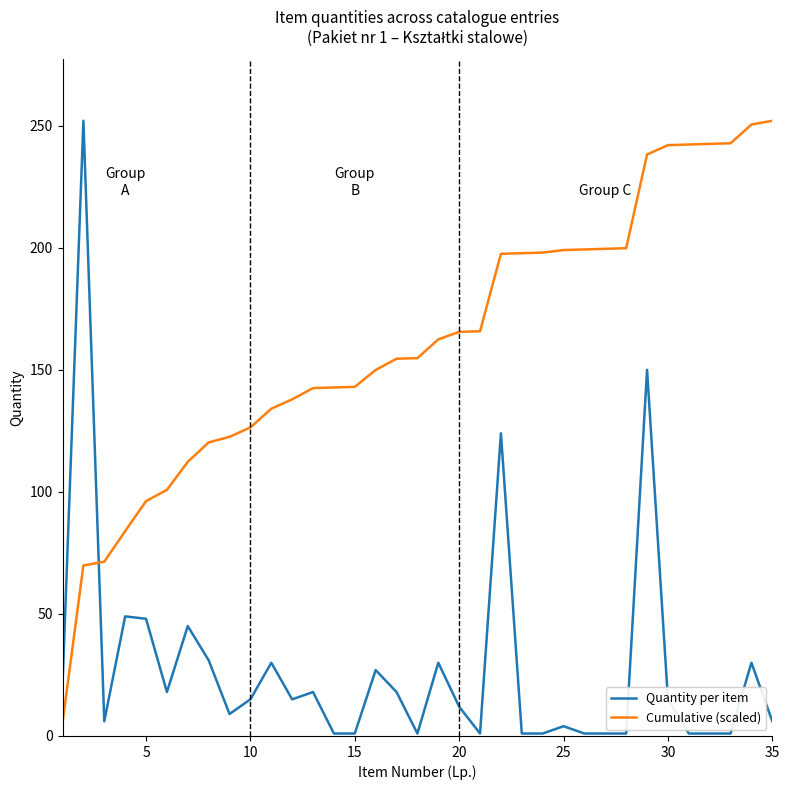

After their last crossing, which series has the higher values: Quantity per item or Cumulative (scaled)?

Cumulative (scaled)